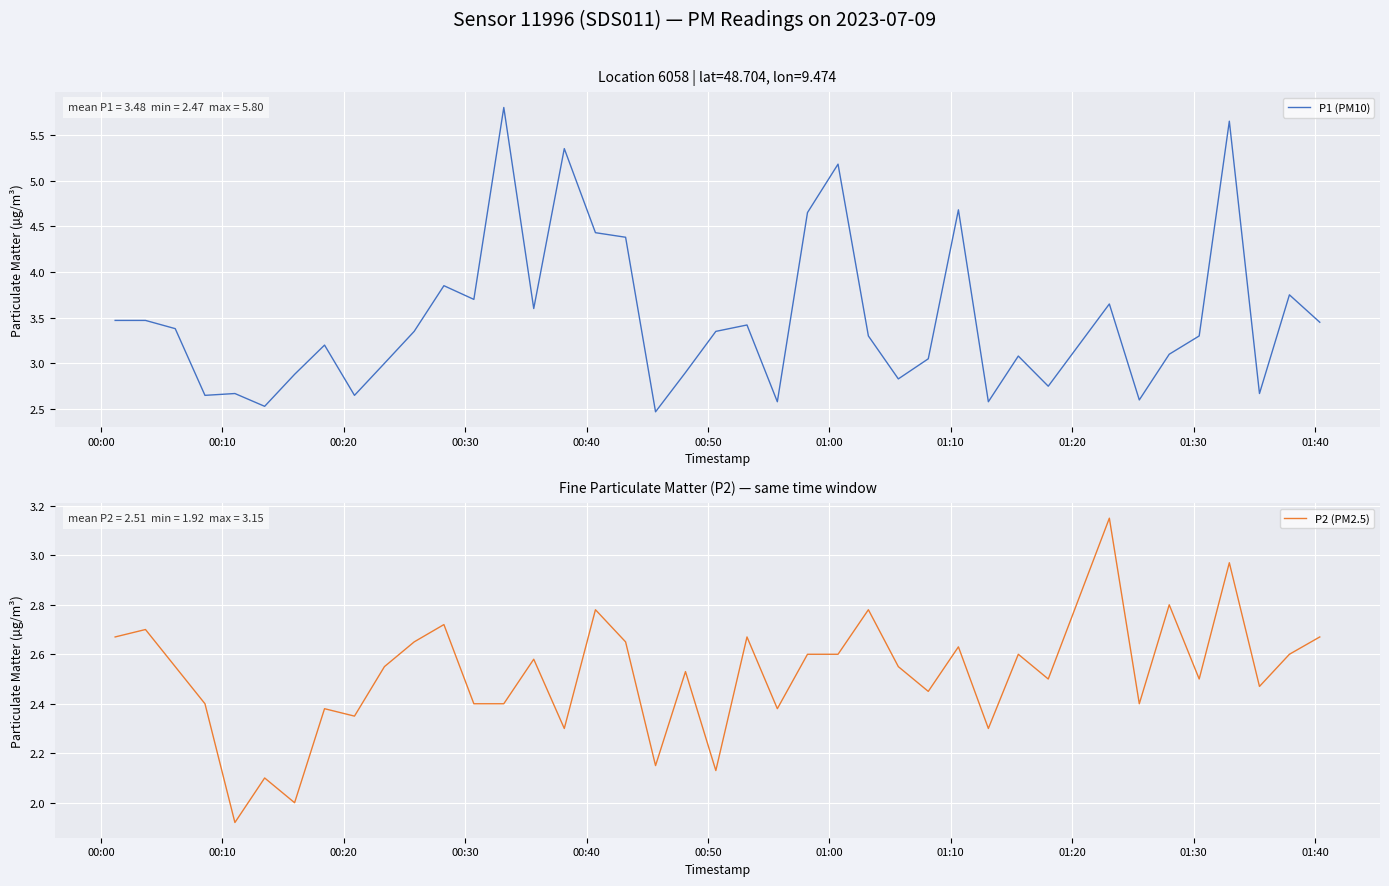

What is the lowest value of the P1 (PM10) series?

2.5